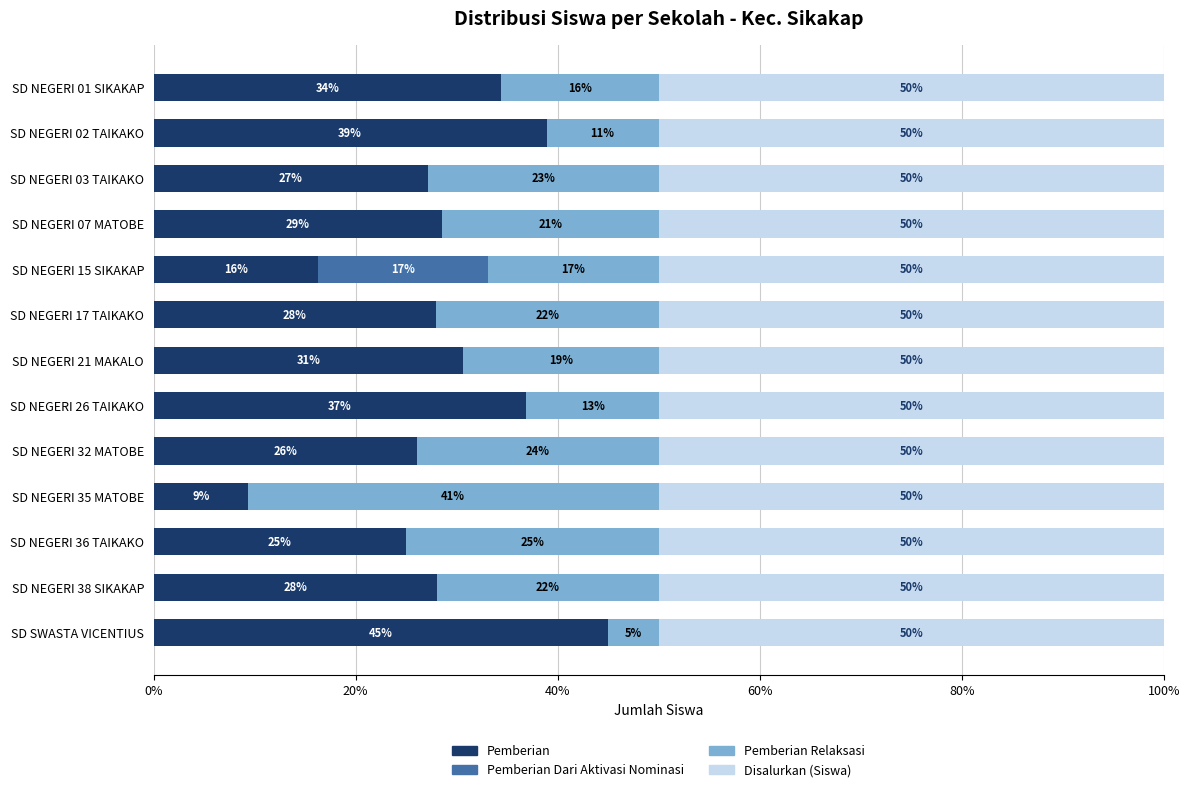

What is the total value across all series at SD NEGERI 35 MATOBE?

100.0